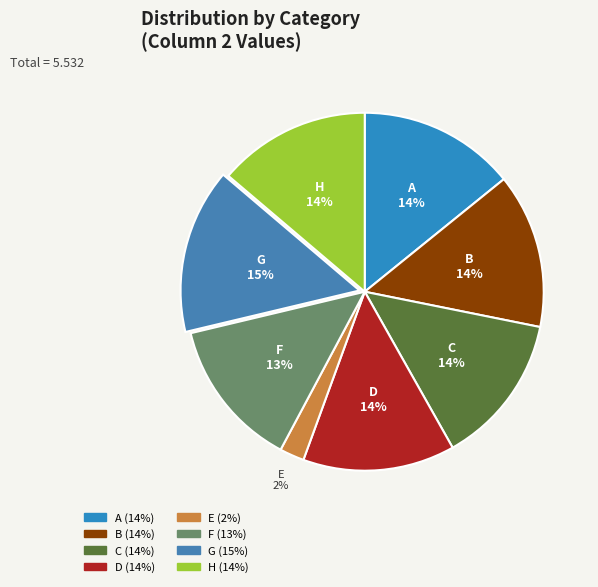

Is the sum of A and G greater than half?

No